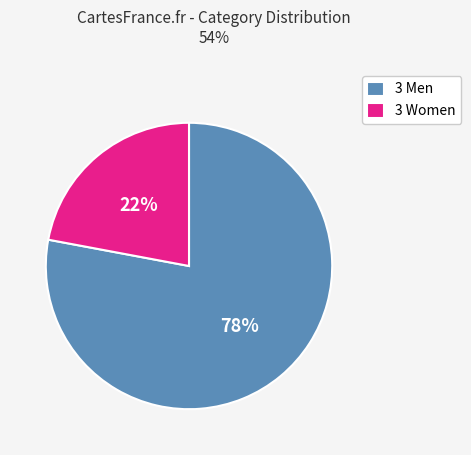

To the nearest percent, what is the combined percentage of 3 Women and 3 Men?

100%